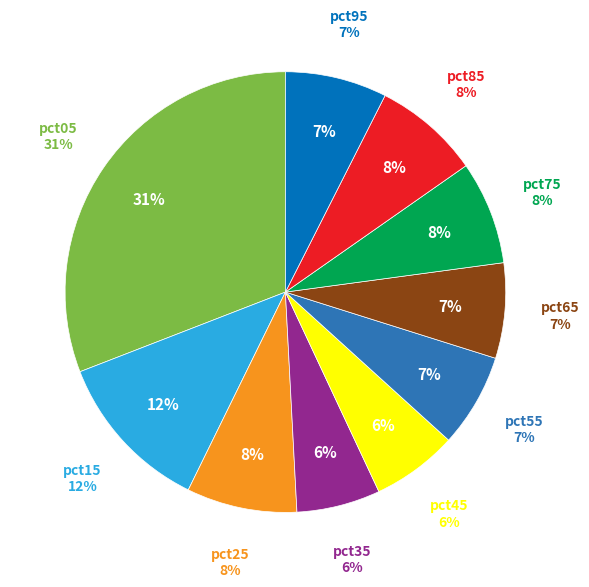

How many slices are in this pie chart?

10